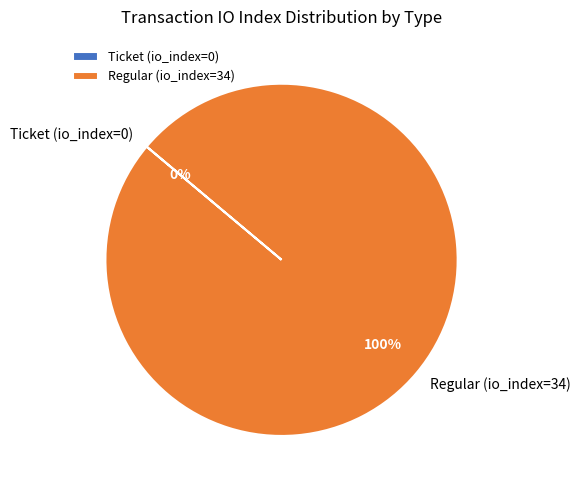

Is there a majority slice in this chart?

Yes